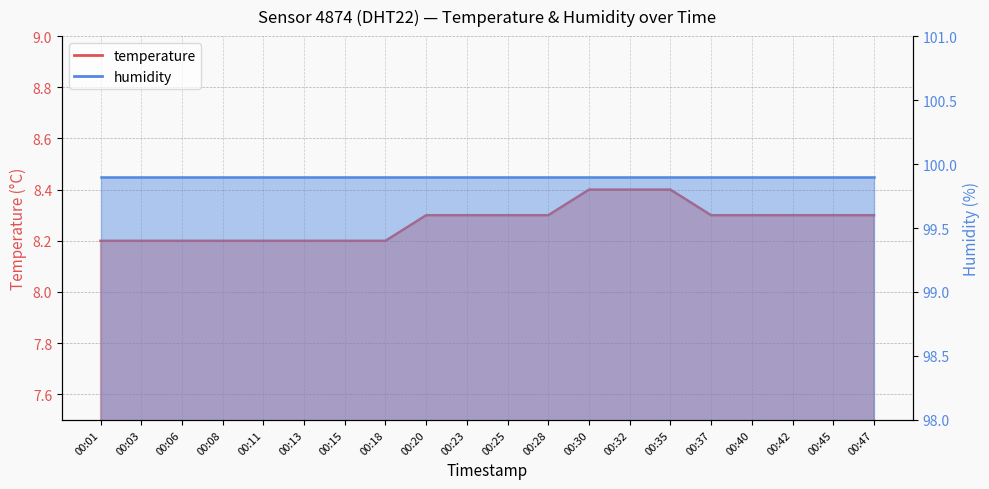

What is the change in value from 00:20 to 00:32?

+0.1